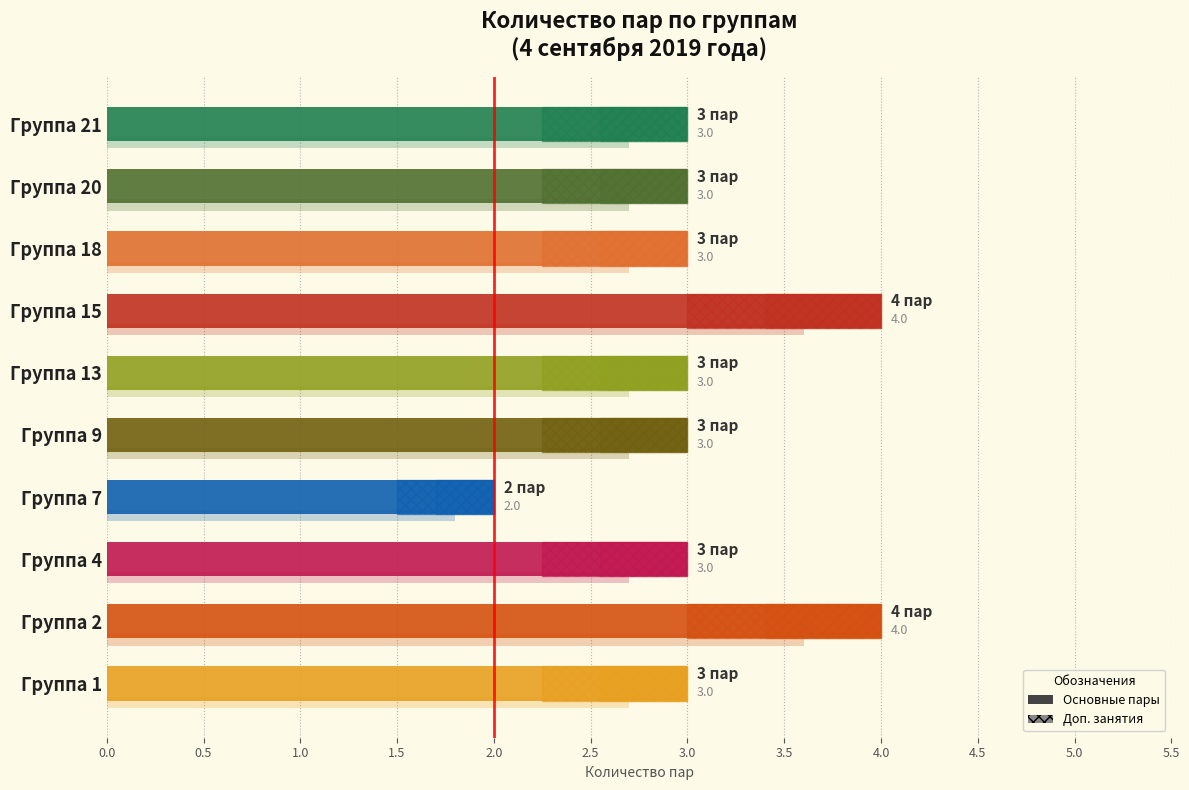

List the labels in order of value, largest first.

Группа 2, Группа 15, Группа 1, Группа 4, Группа 9, Группа 13, Группа 18, Группа 20, Группа 21, Группа 7